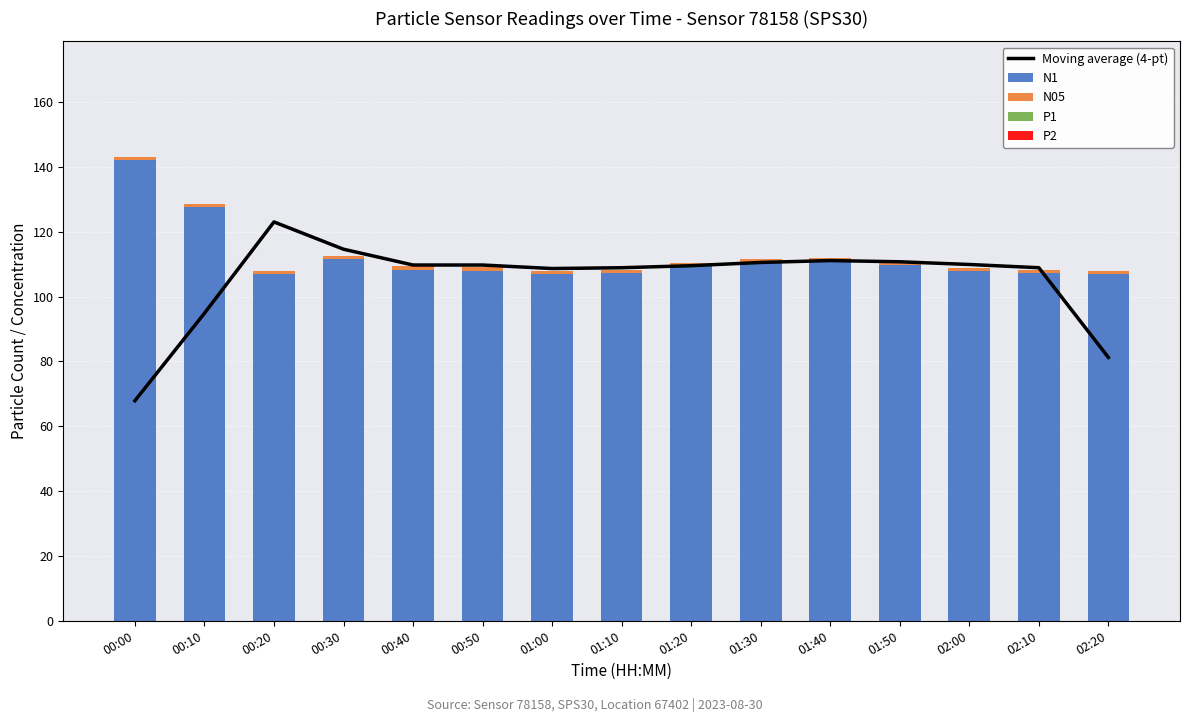

Which series has the widest spread of values?

Moving average (4-pt)